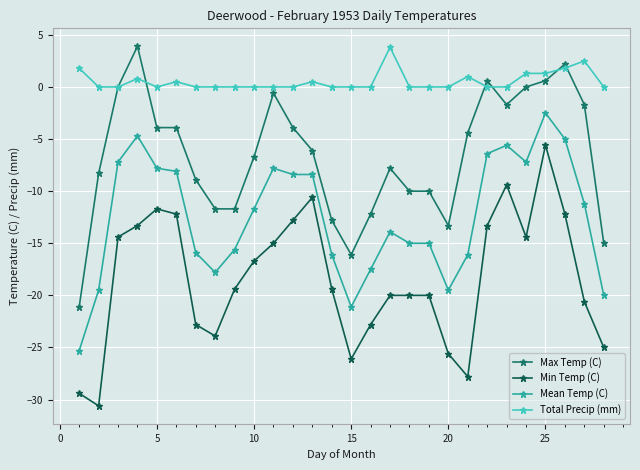

True or false: Min Temp (C) and Max Temp (C) intersect in this chart.

False